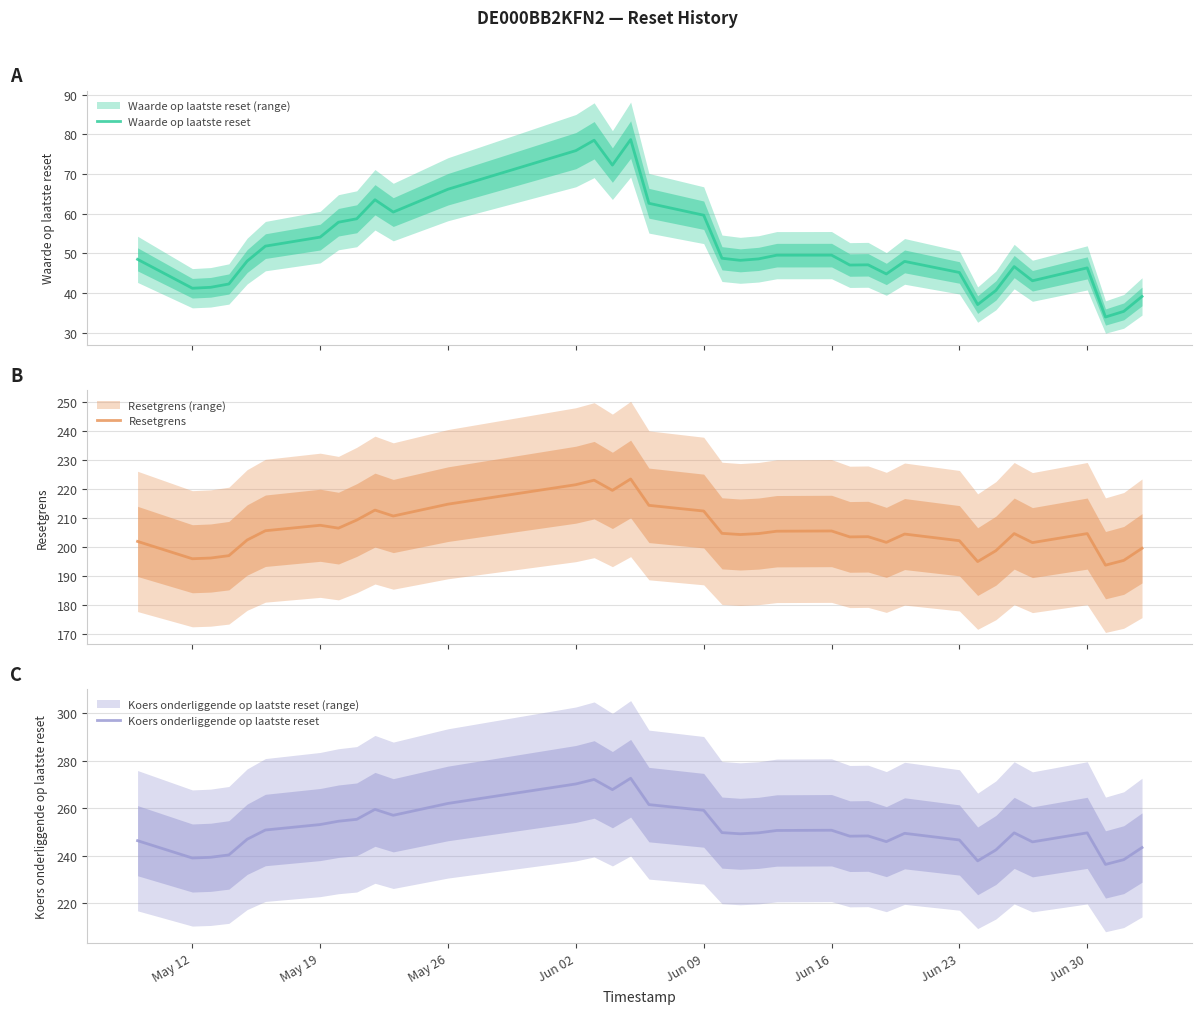

The Koers onderliggende op laatste reset series shows 345.1 at Jun 30. True or false?

False